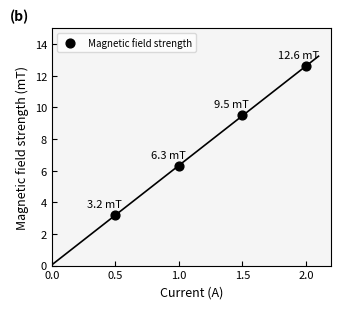

What Y value in the scatter plot is closest to 7?

6.3